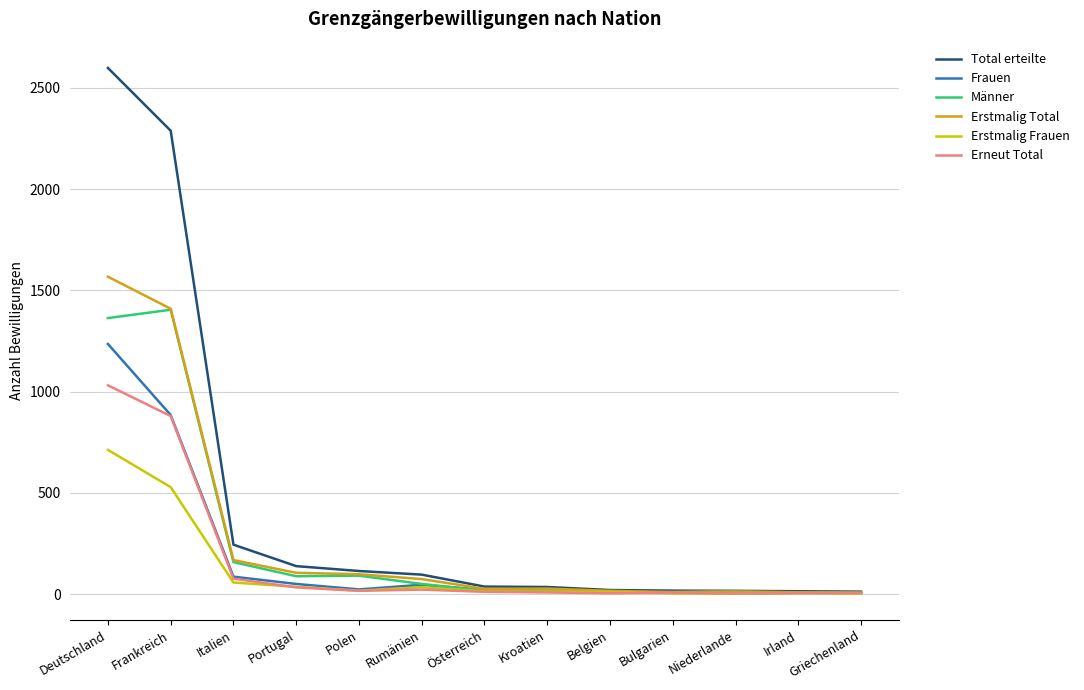

What are all the series names shown in the legend?

Total erteilte, Frauen, Männer, Erstmalig Total, Erstmalig Frauen, Erneut Total